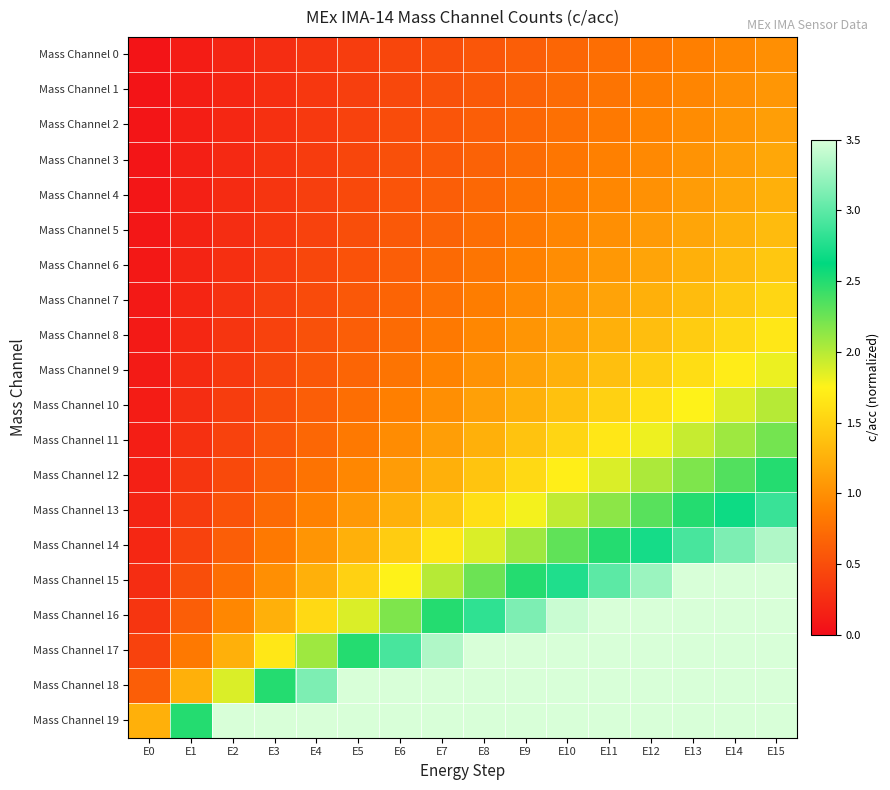

Rank the series by their maximum value, from lowest to highest.

Mass Channel 0, Mass Channel 1, Mass Channel 2, Mass Channel 3, Mass Channel 4, Mass Channel 5, Mass Channel 6, Mass Channel 7, Mass Channel 8, Mass Channel 9, Mass Channel 10, Mass Channel 11, Mass Channel 12, Mass Channel 13, Mass Channel 14, Mass Channel 15, Mass Channel 16, Mass Channel 17, Mass Channel 18, Mass Channel 19